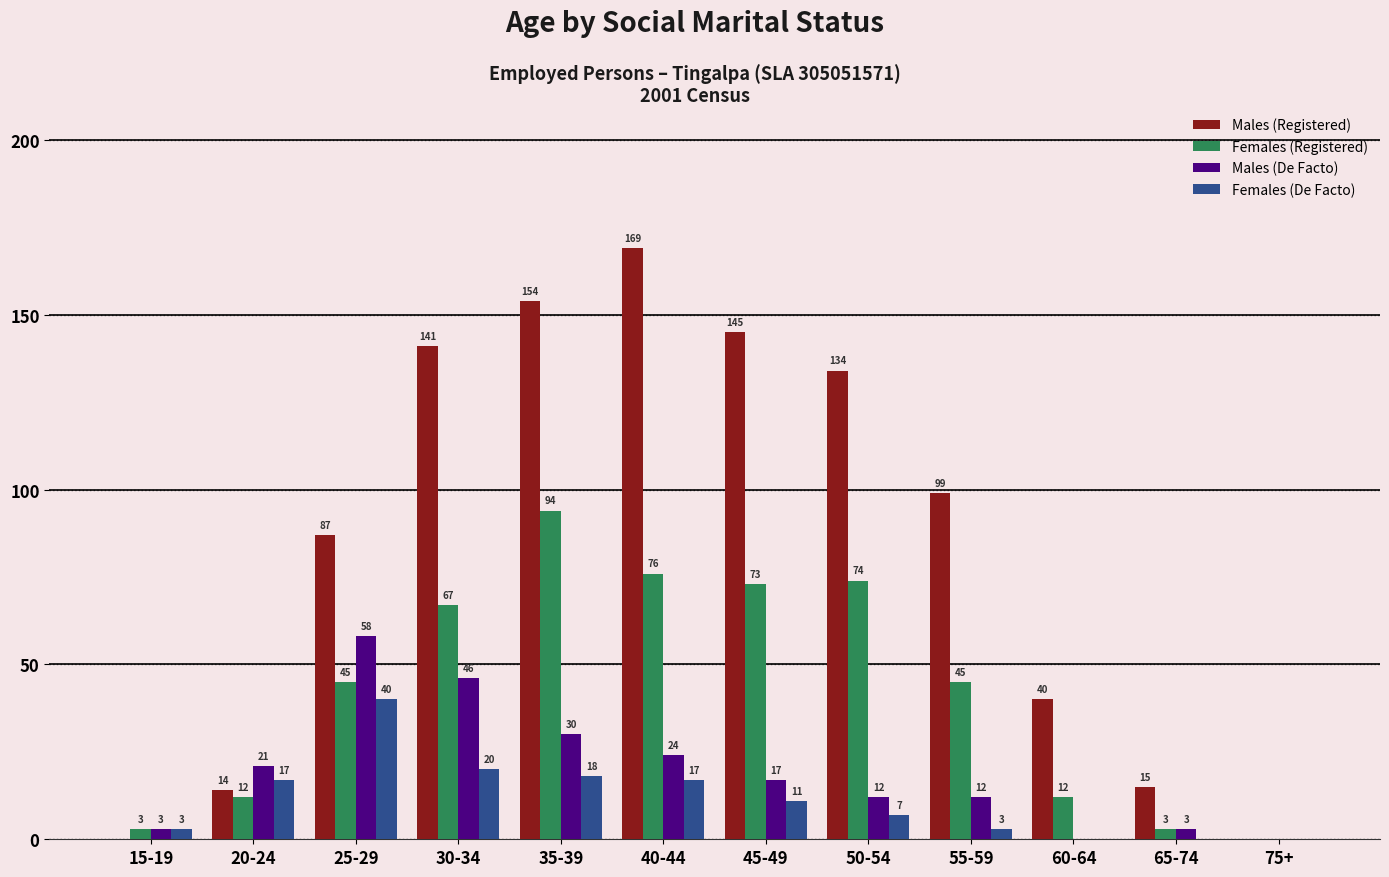

Which series changed the most between 60-64 and 75+?

Males (Registered)